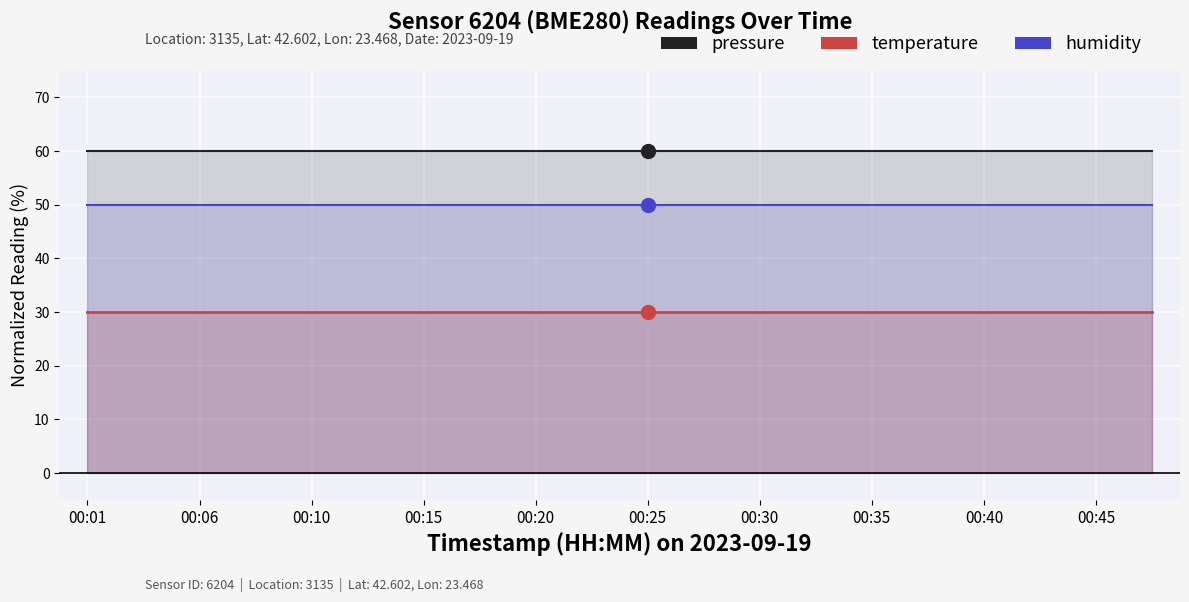

True or false: humidity and temperature cross at least once.

False